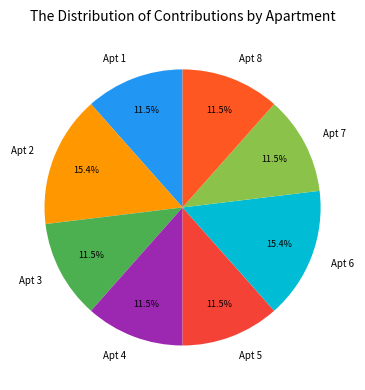

Is there any slice that represents more than half of the pie?

No